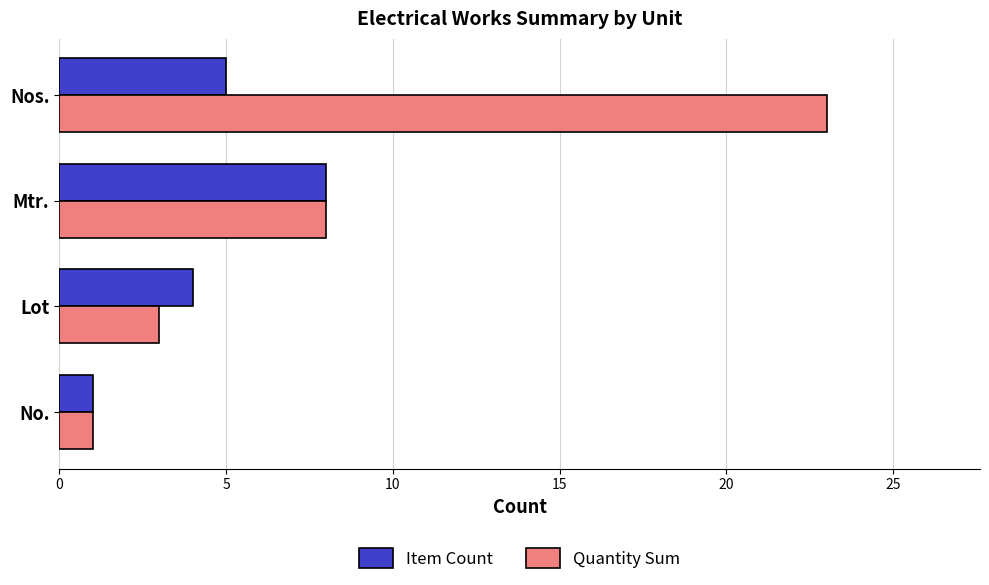

Where is Item Count nearest to the value 4?

Lot